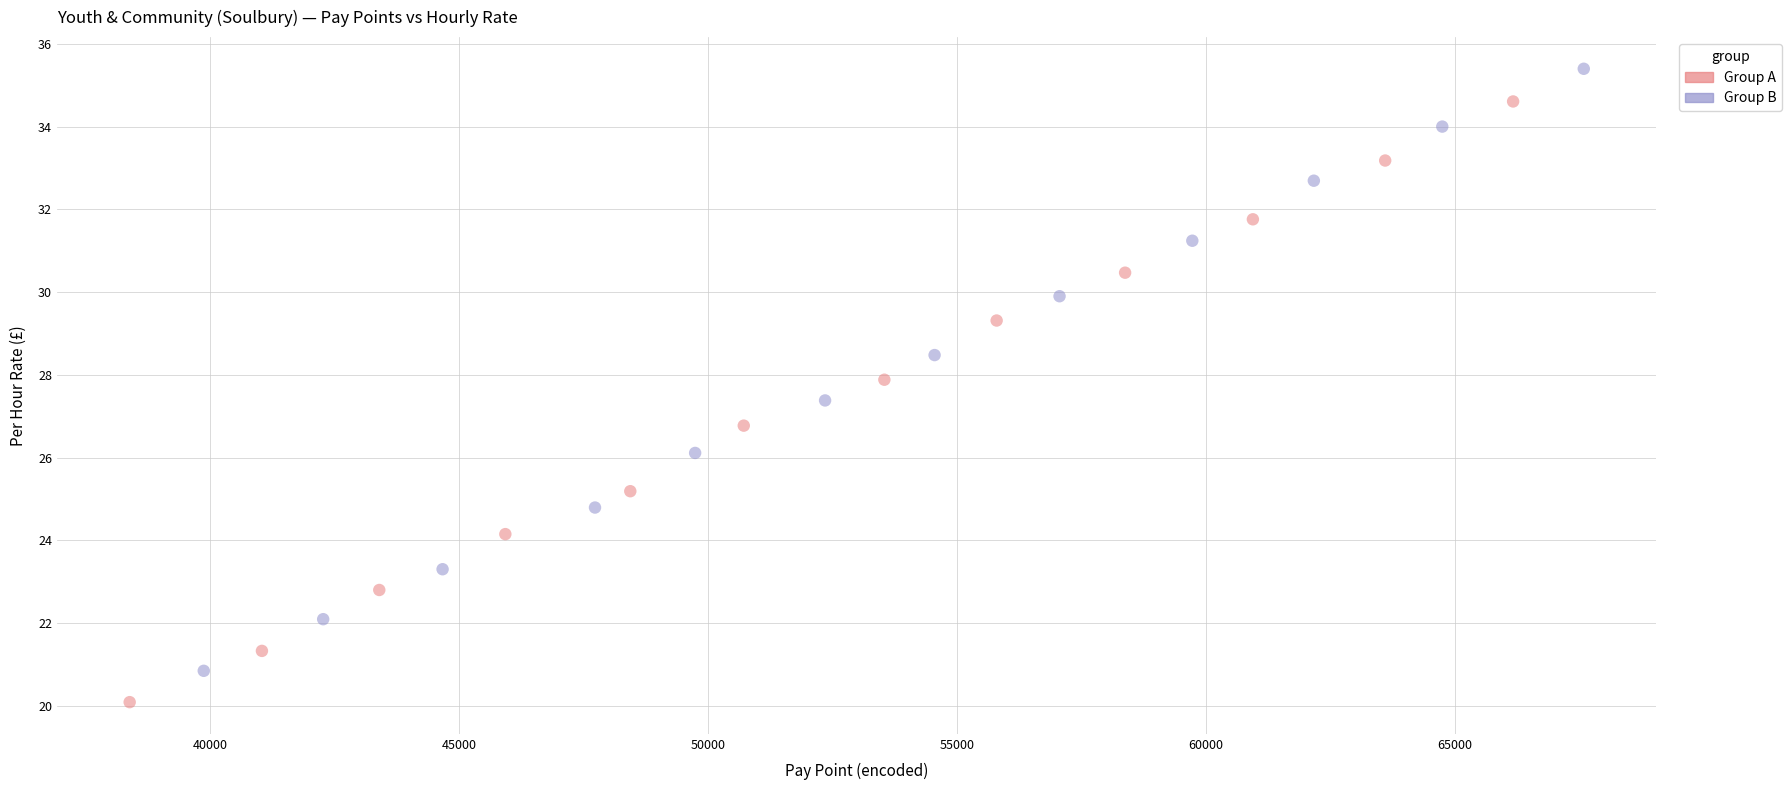

Which series contains the highest Y value?

Group B